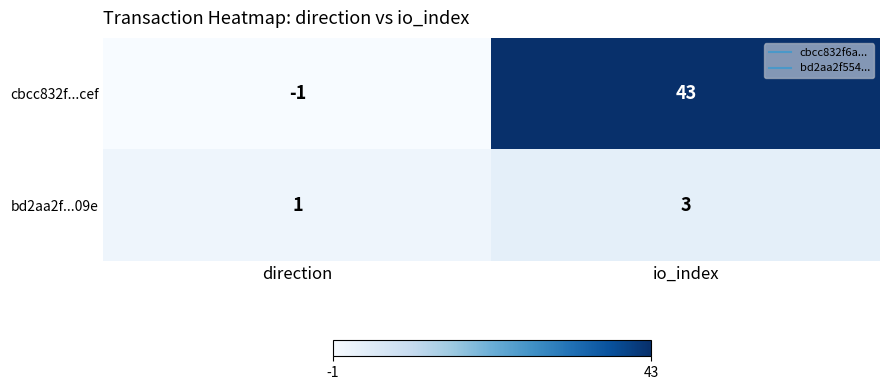

What value does the cbcc832f...cef series have at io_index?

43